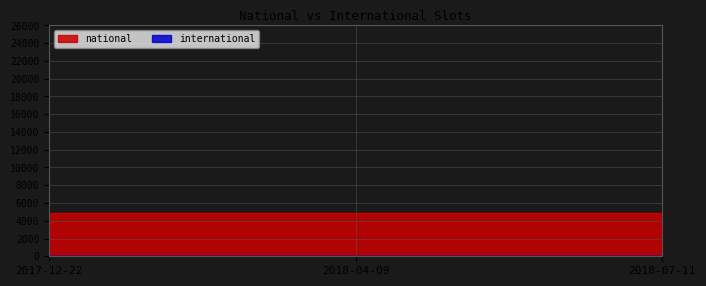

Between 2017-12-22 and 2018-07-11, which series saw the biggest shift?

national